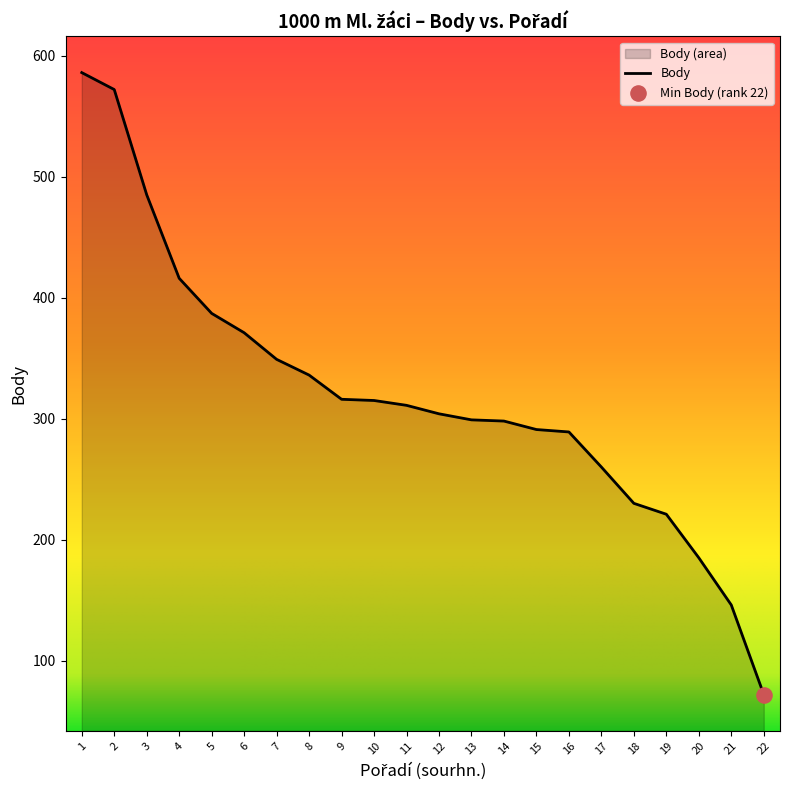

What is the ratio of the value at 15 to the value at 14?

1.0